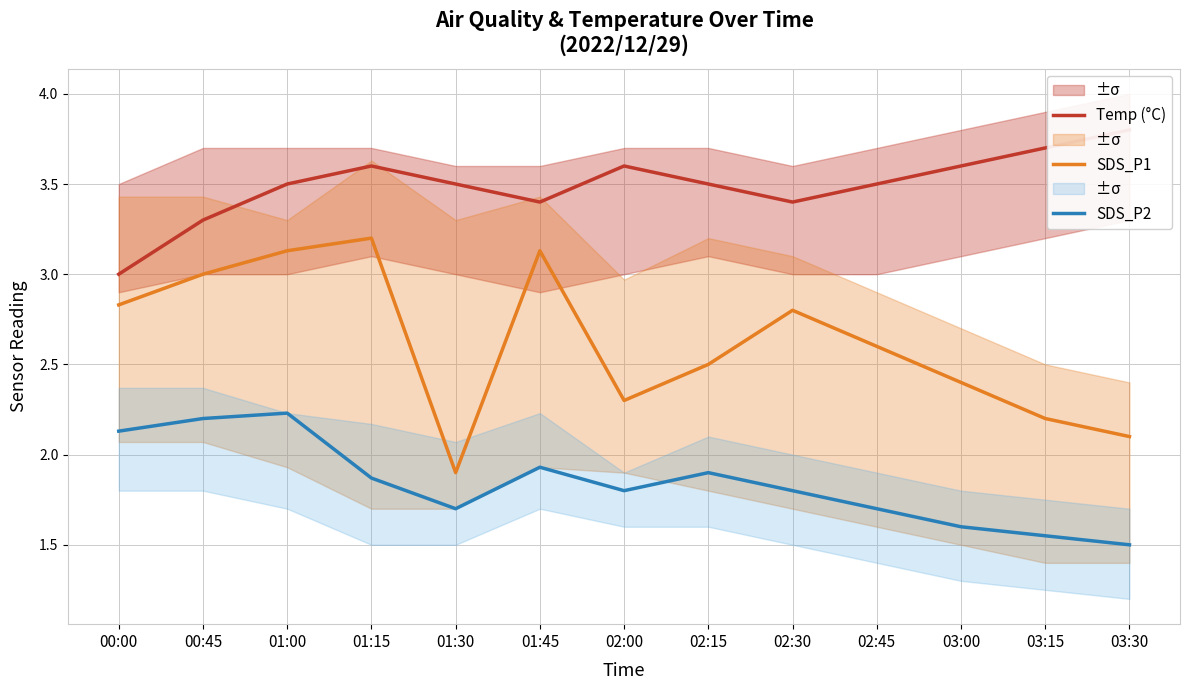

What is the sum of all SDS_P2 values?

23.9